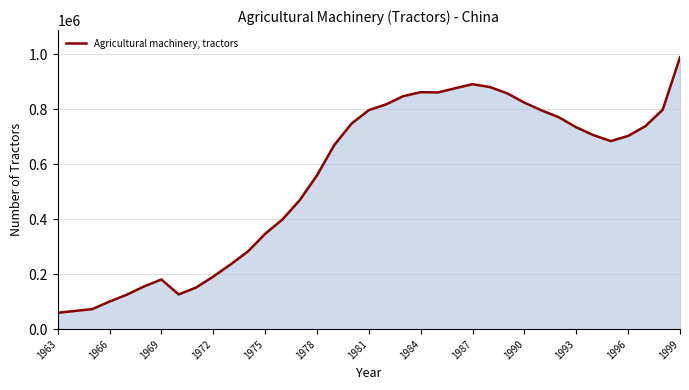

What is the smallest value displayed?

59657